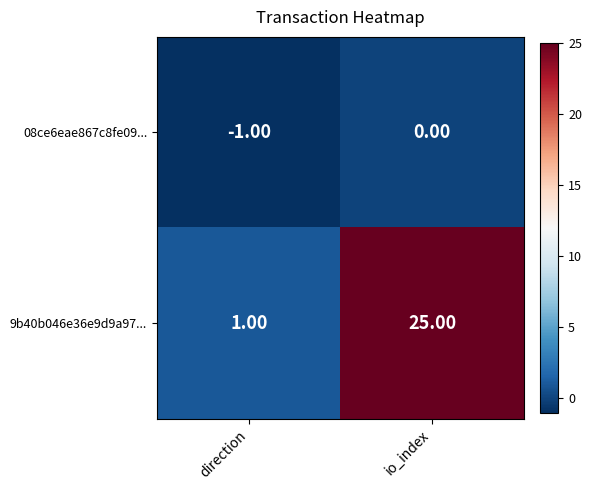

At which label is 9b40b046e36e9d9a97... closest to 13?

direction